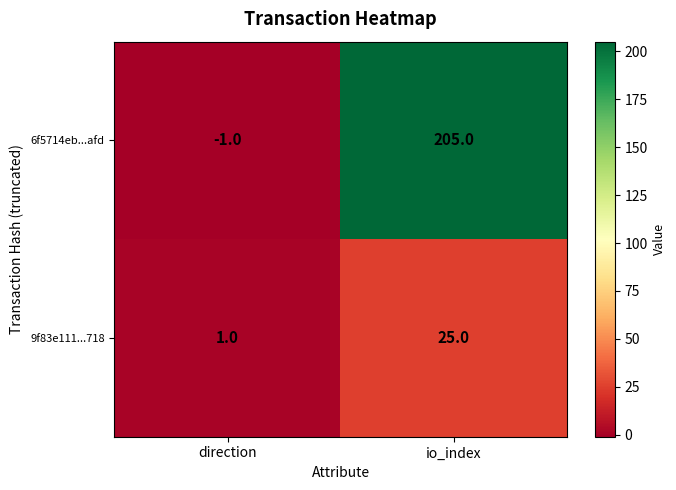

Which series changed the most between direction and io_index?

6f5714eb...afd